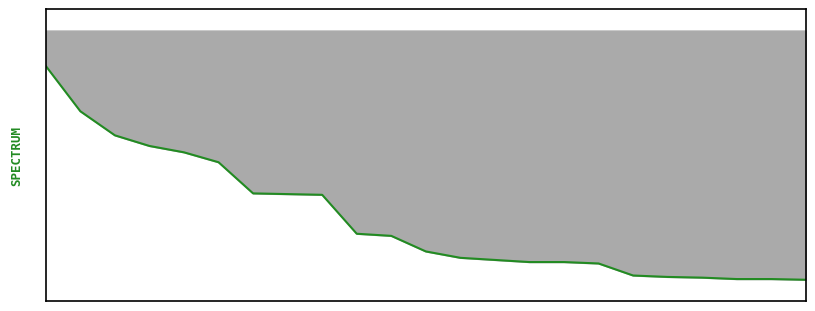

The chart shows a value of -386 at GR_CO_00002. True or false?

False